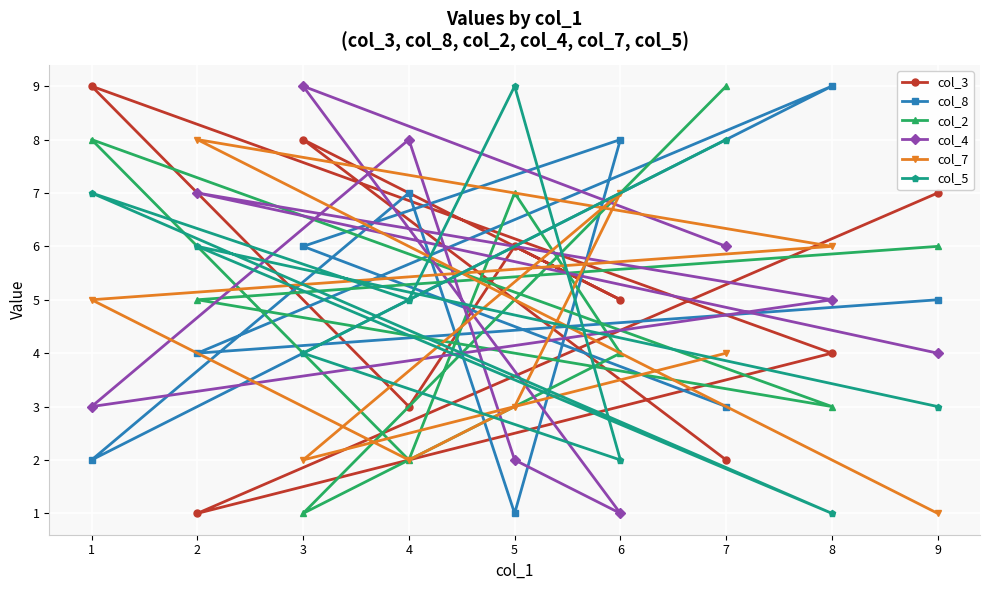

How many categories are shown in the chart?

9